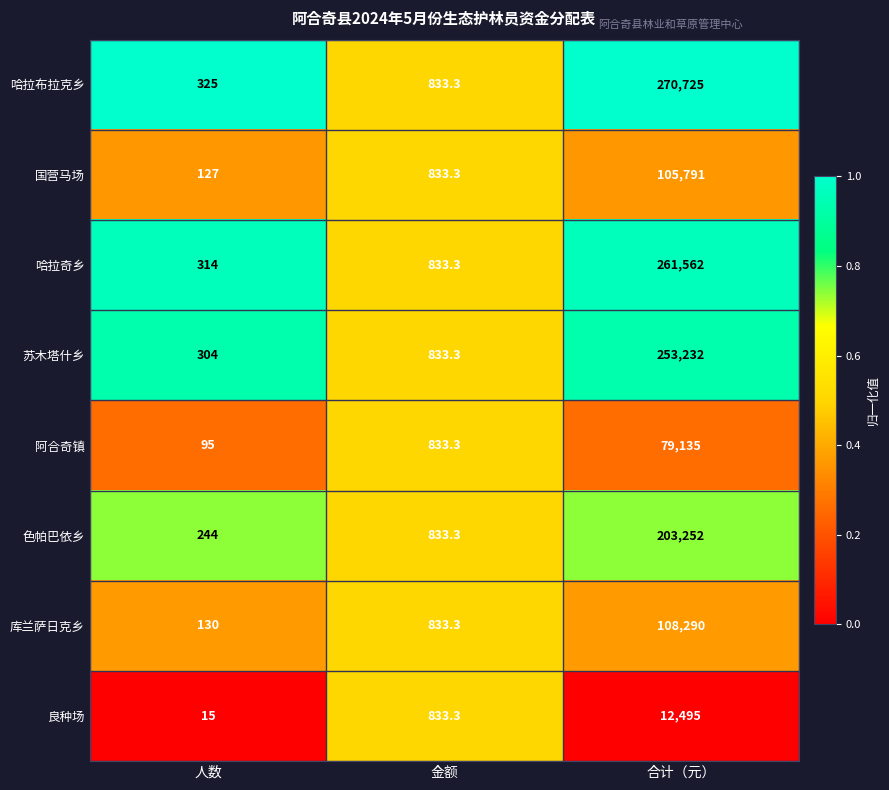

What is the greatest value displayed?

270725.0